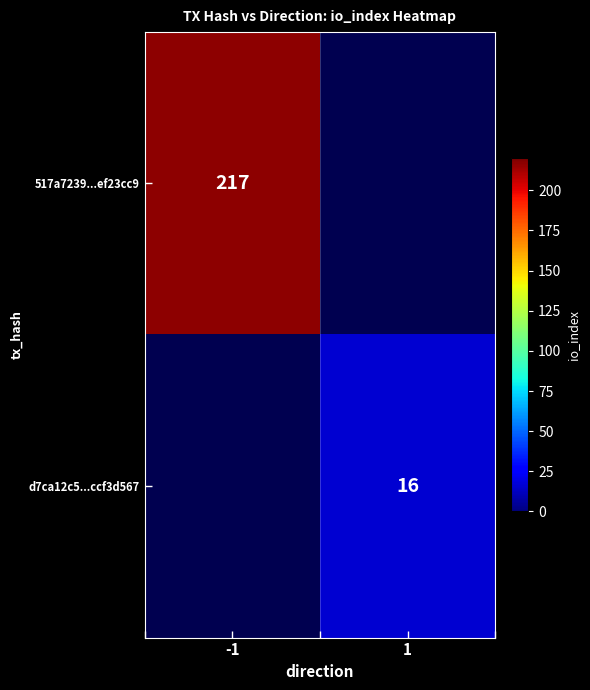

Is it true that d7ca12c5...ccf3d567 equals 16 at 1?

True